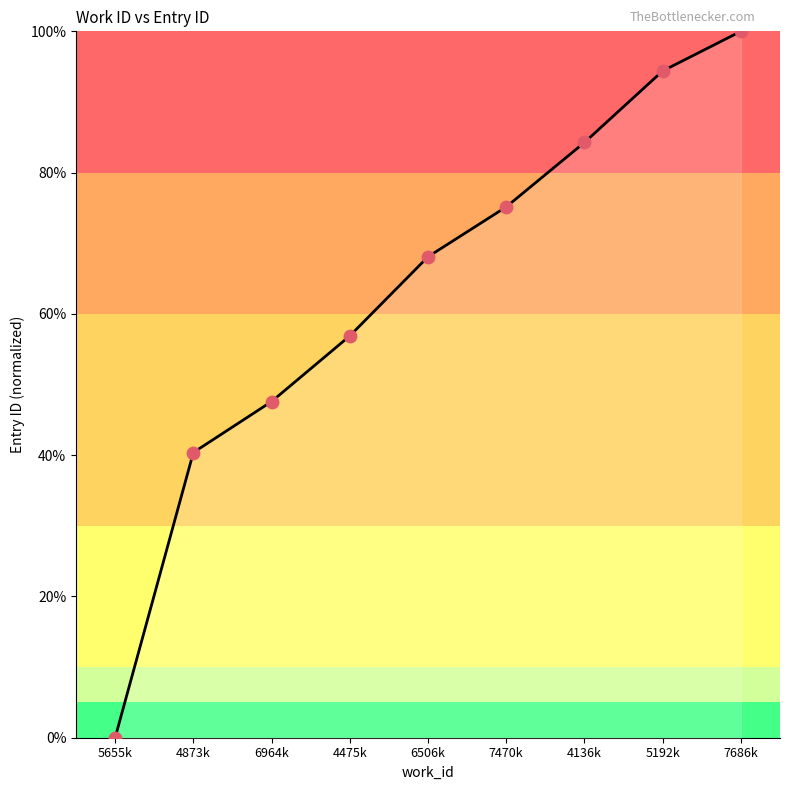

What is the ratio of the value at 6506k to the value at 4475k?

1.2